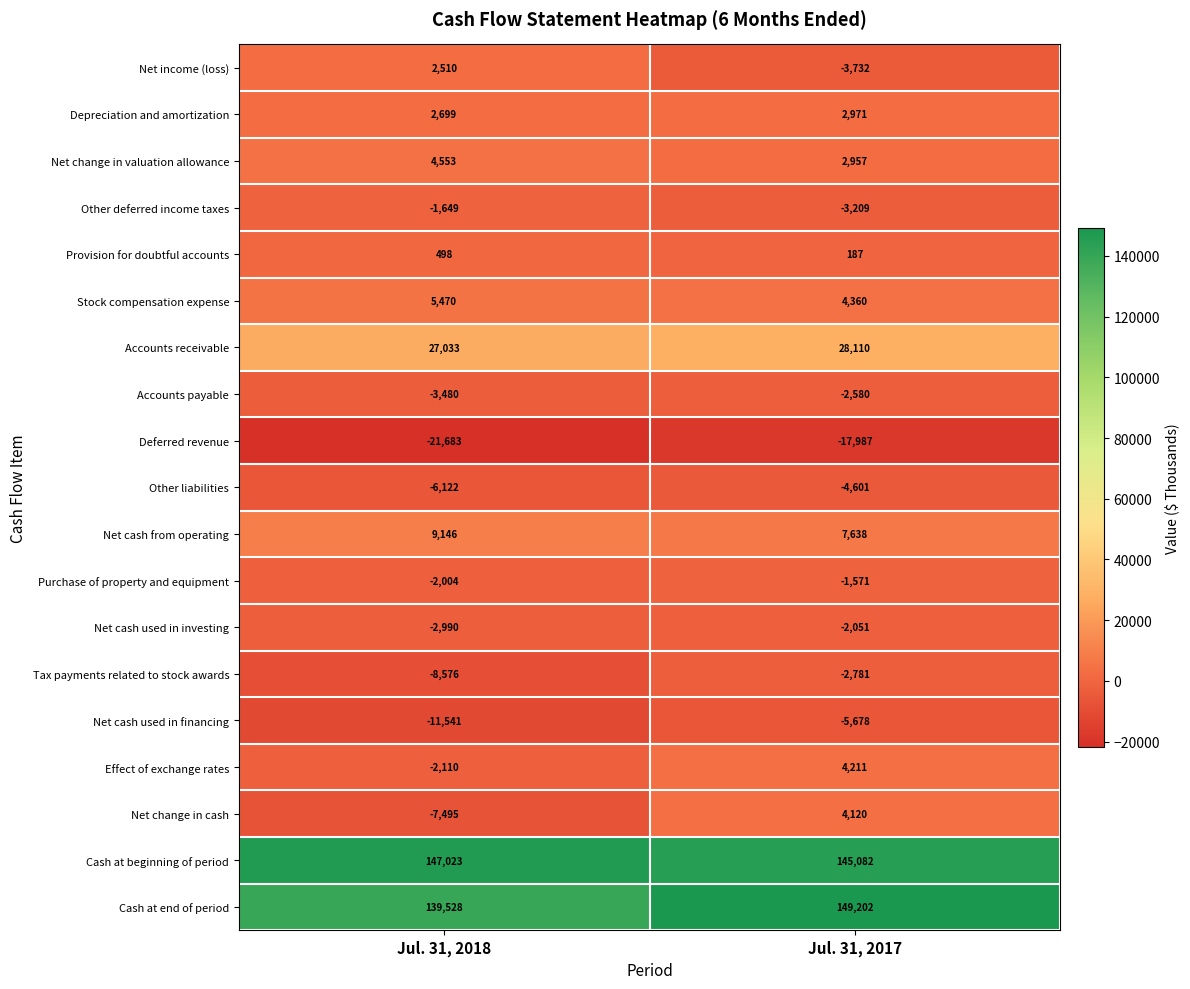

Which category has the highest value across all series?

Jul. 31, 2017